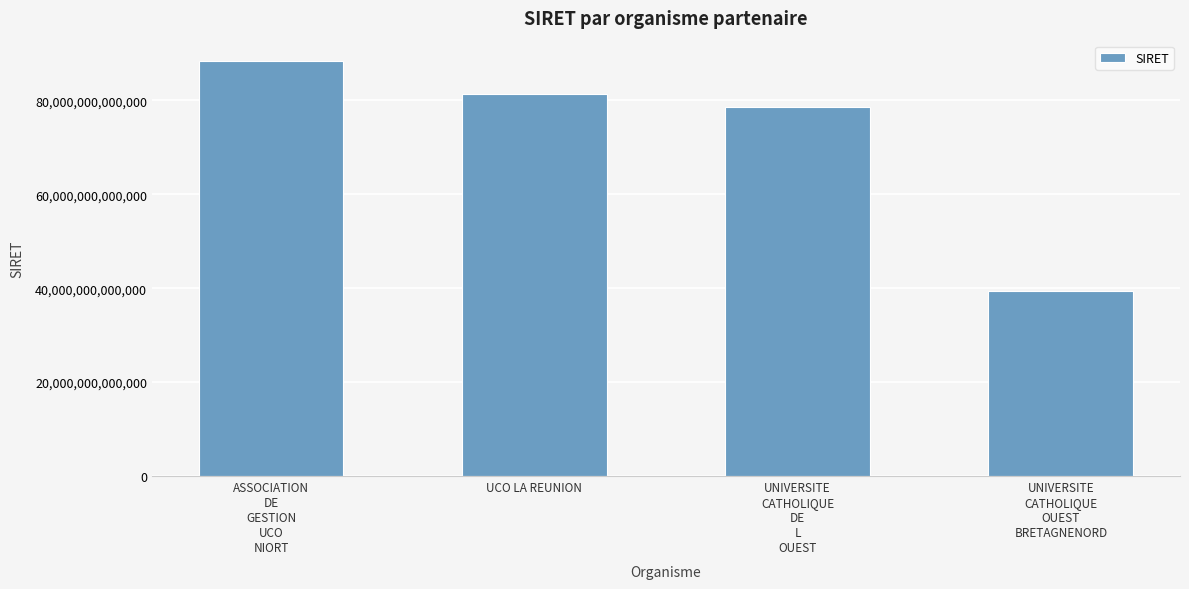

At which label is the value closest to 63806588650018?

UNIVERSITE
CATHOLIQUE
DE
L
OUEST